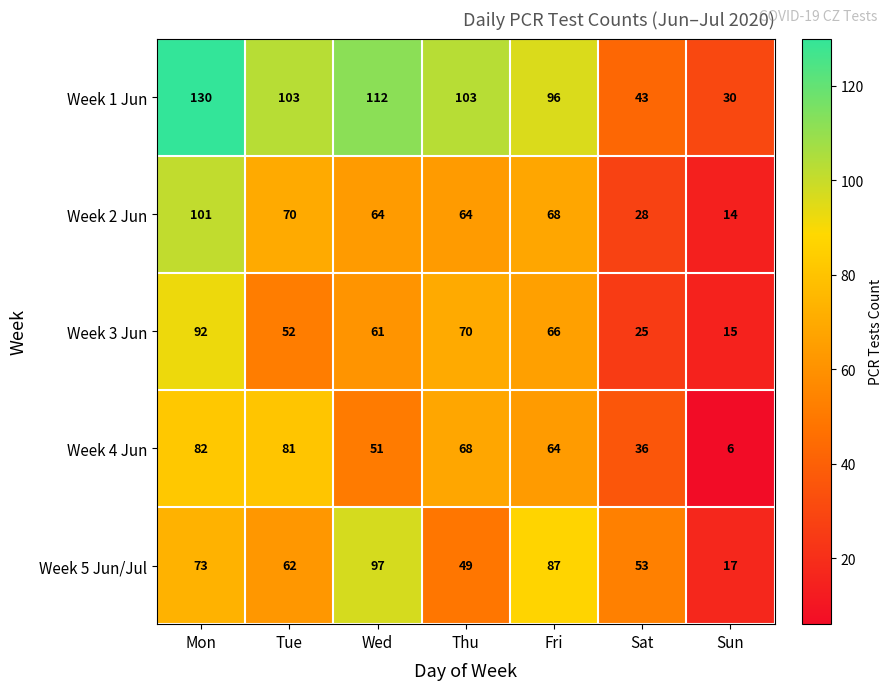

How many distinct data groups are displayed?

5